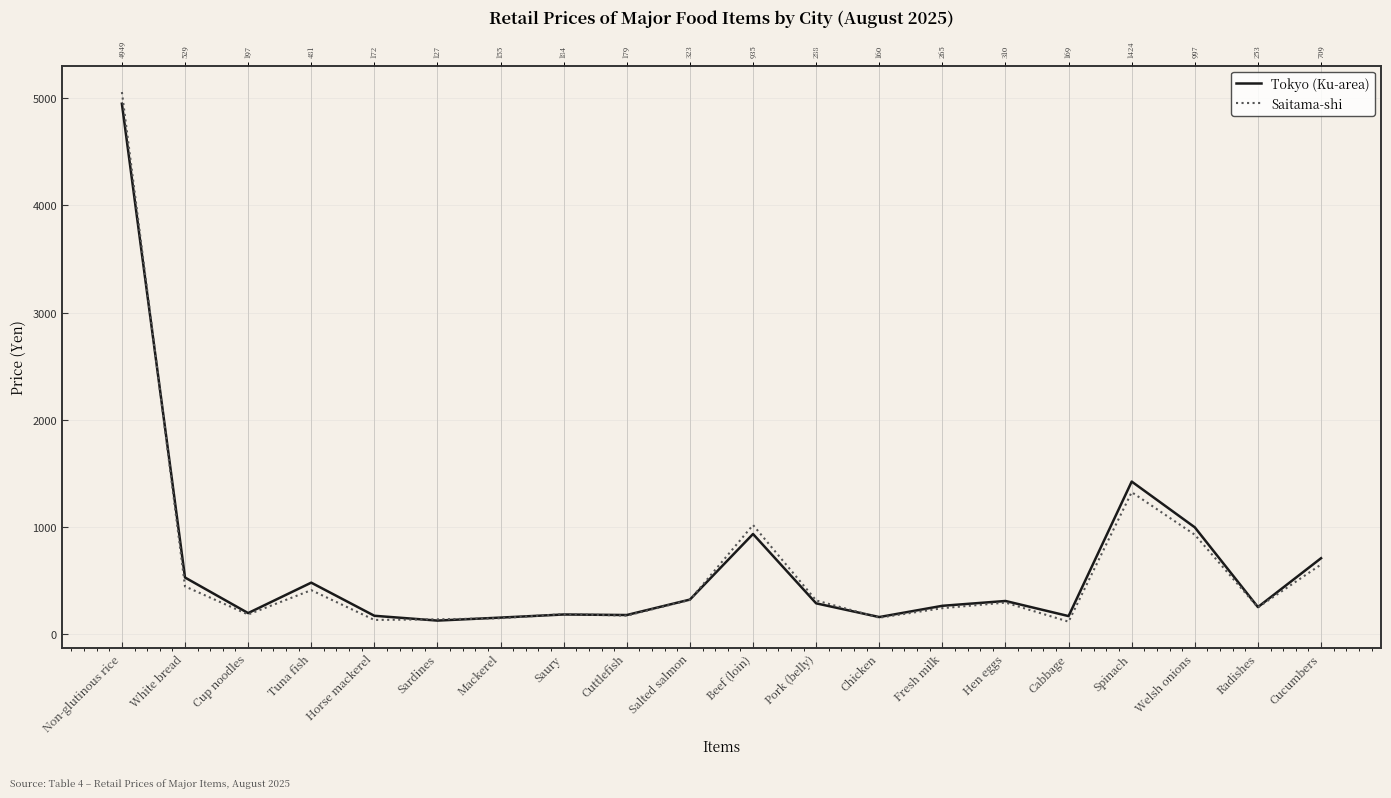

List the series in order of their overall mean, lowest first.

Saitama-shi, Tokyo (Ku-area)